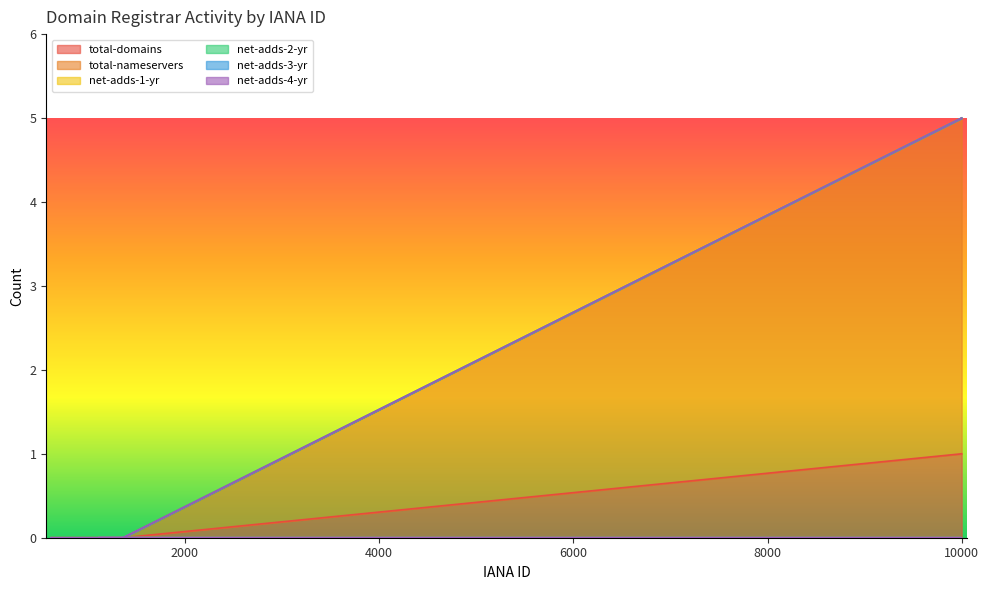

True or false: net-adds-3-yr has more than 0 interior local peaks.

False